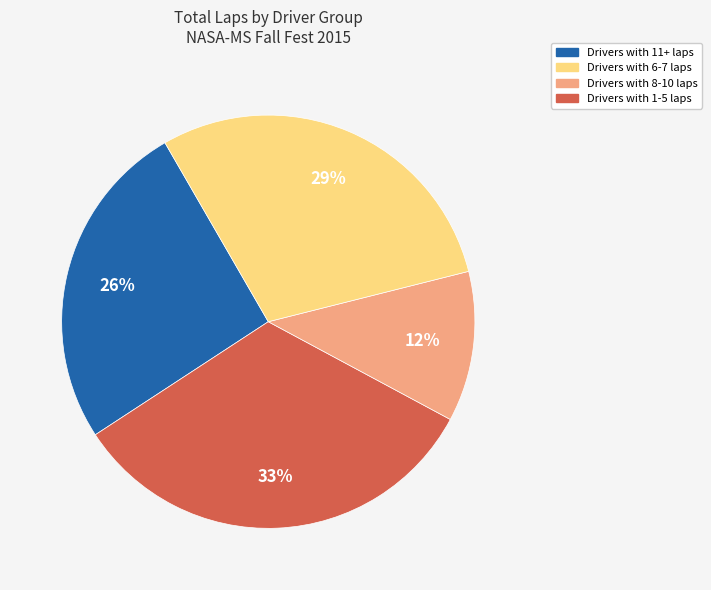

To the nearest percent, what is the average slice percentage?

25%